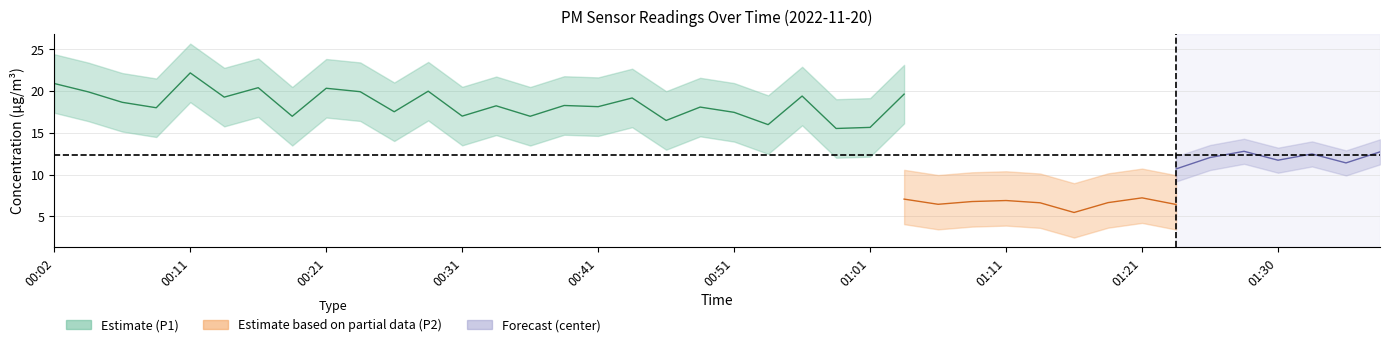

Which category has the highest value in the P1 series?

00:11